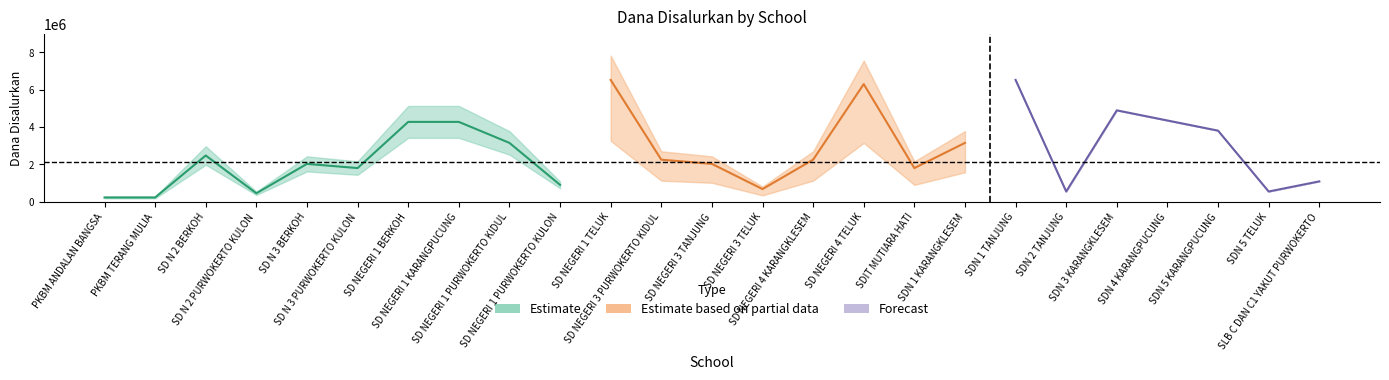

Which series changed the most between SDIT MUTIARA HATI and SDN 5 TELUK?

Estimate